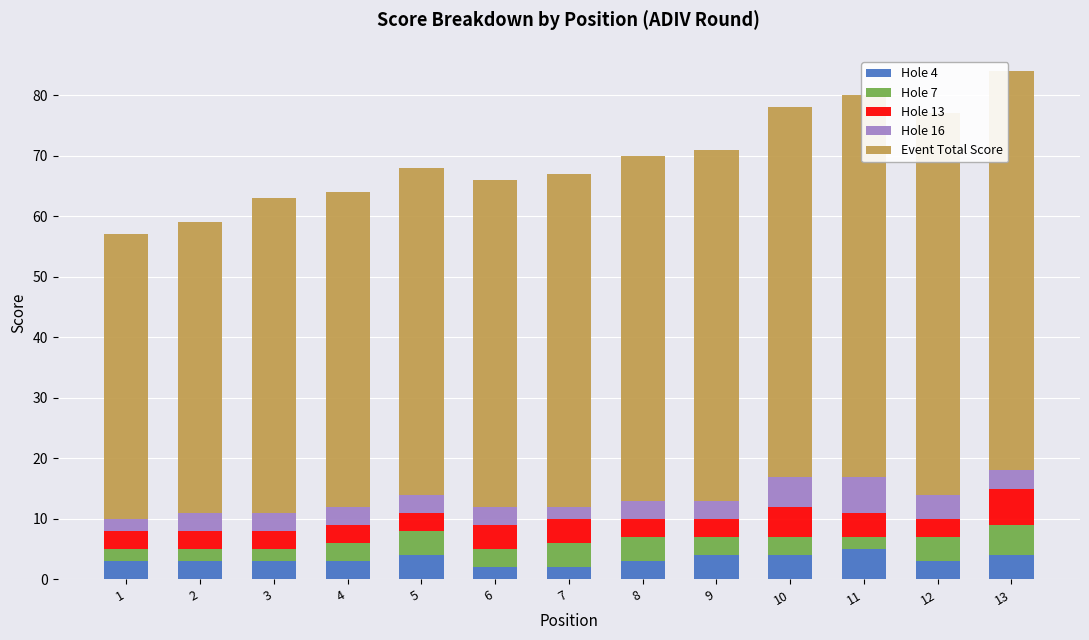

True or false: Hole 4 has a value of 3 at 8.

True